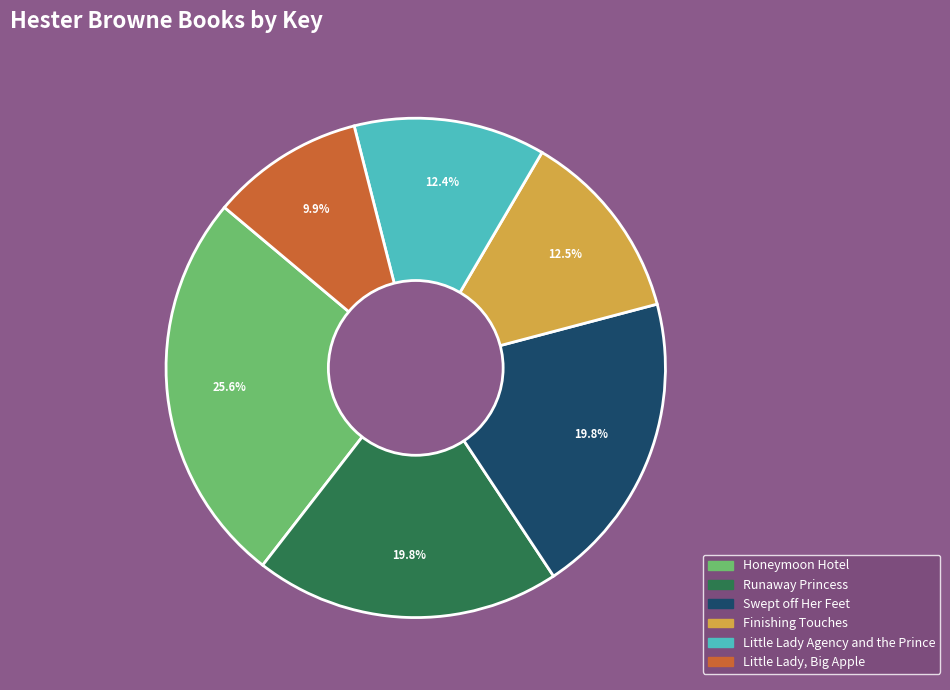

Between Little Lady Agency and the Prince and Runaway Princess, which is larger?

Runaway Princess